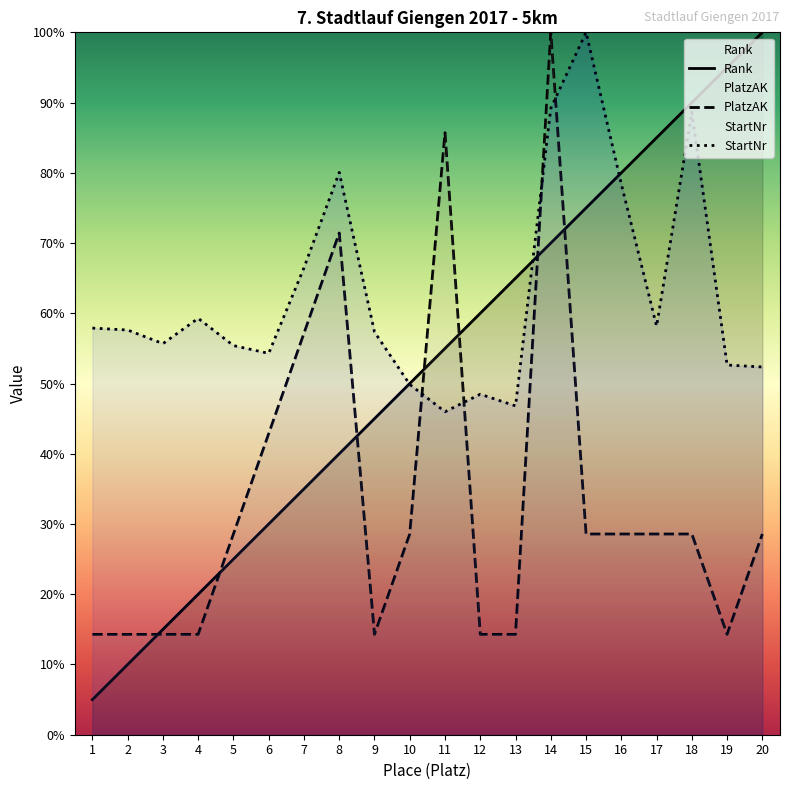

Reading right to left, extract all data points from this chart.

Rank: 100.0	95.0	90.0	85.0	80.0	75.0	70.0	65.0	60.0	55.0	50.0	45.0	40.0	35.0	30.0	25.0	20.0	15.0	10.0	5.0
PlatzAK: 28.6	14.3	28.6	28.6	28.6	28.6	100.0	14.3	14.3	85.7	28.6	14.3	71.4	57.1	42.9	28.6	14.3	14.3	14.3	14.3
StartNr: 52.4	52.6	88.6	58.2	78.4	100.0	89.2	46.8	48.5	46.0	49.9	57.3	80.1	66.5	54.3	55.4	59.3	55.7	57.6	57.9